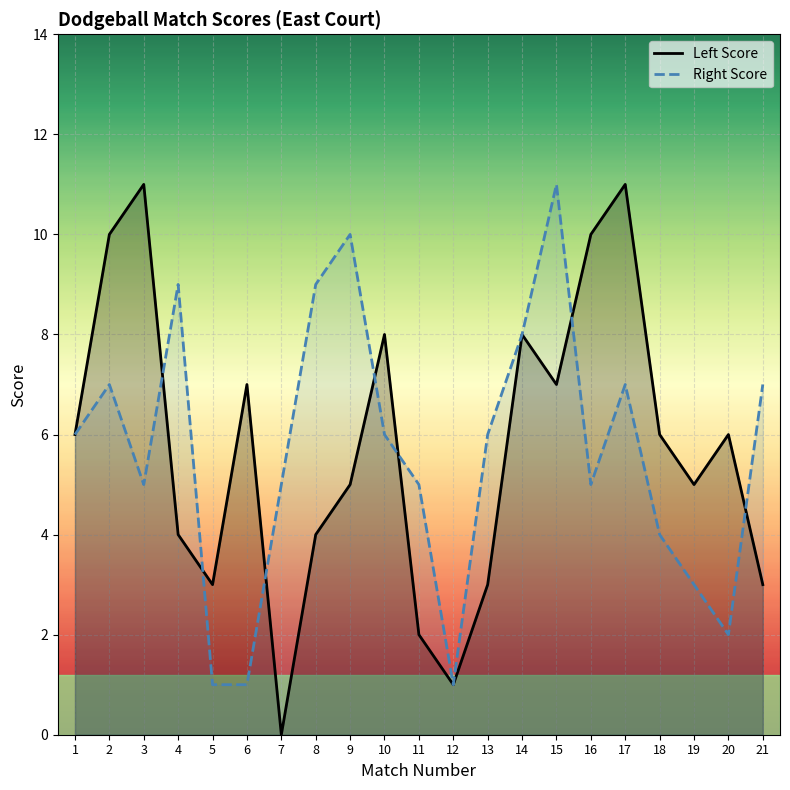

Rank the series by their average value, from lowest to highest.

Right Score, Left Score